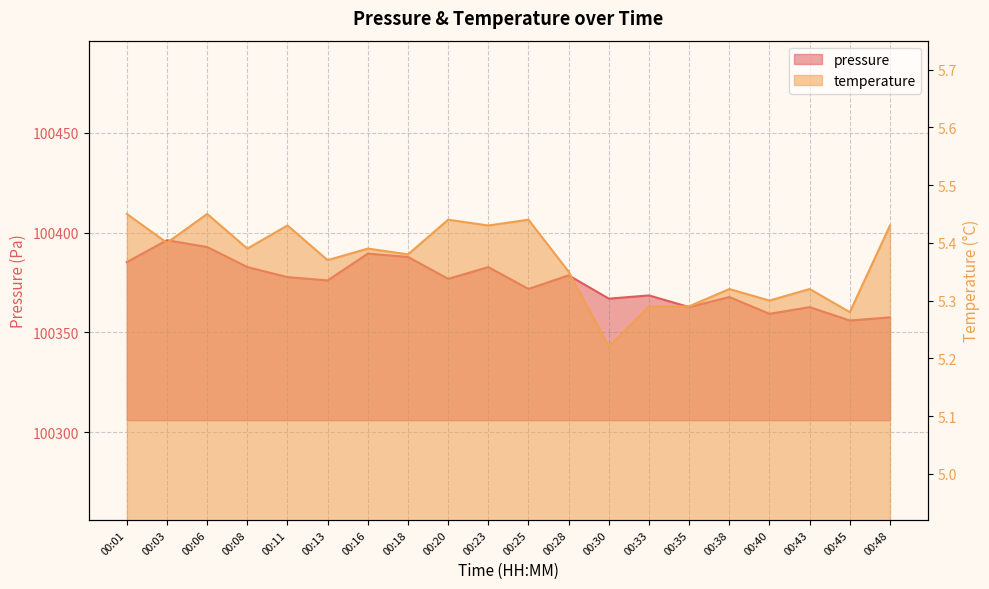

What is the value of the temperature point at the 6th from the left?

5.4